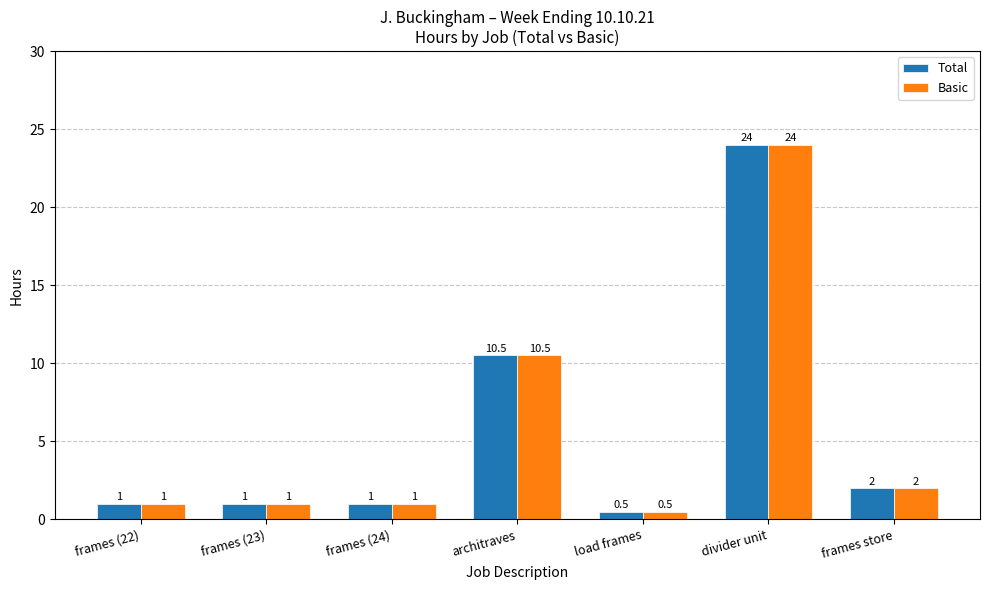

The value of Total at architraves is 10.5. True or false?

True